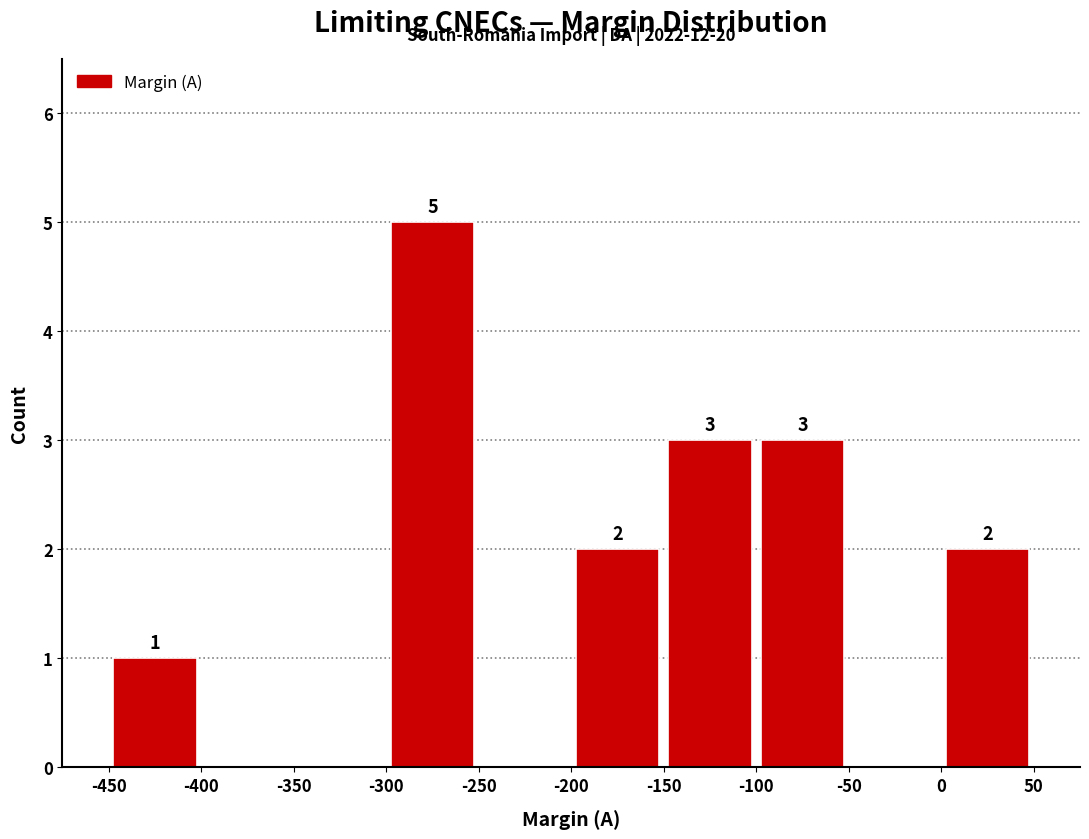

Which range on the x-axis has the tallest bar?

-300 to -250